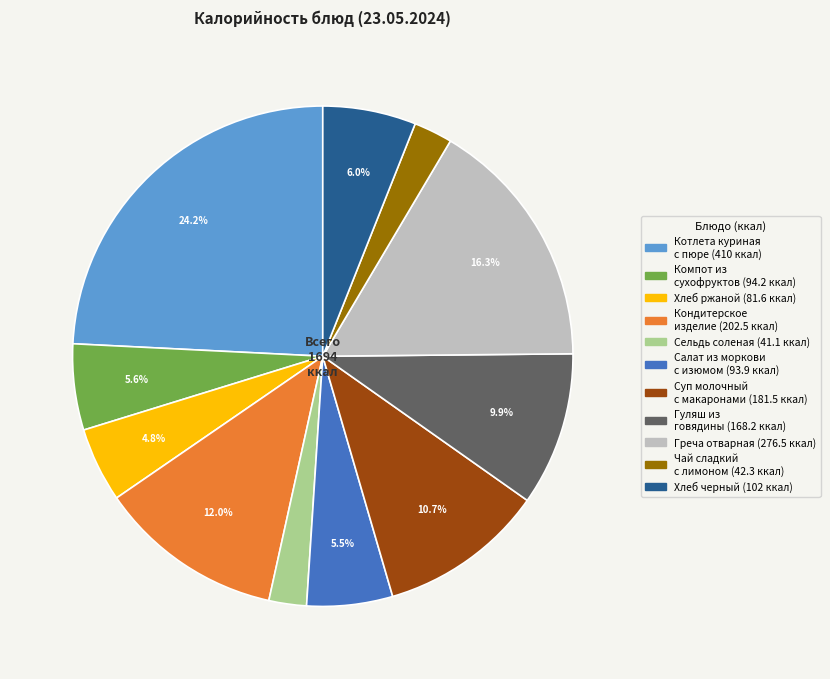

Is there any slice that represents more than half of the pie?

No